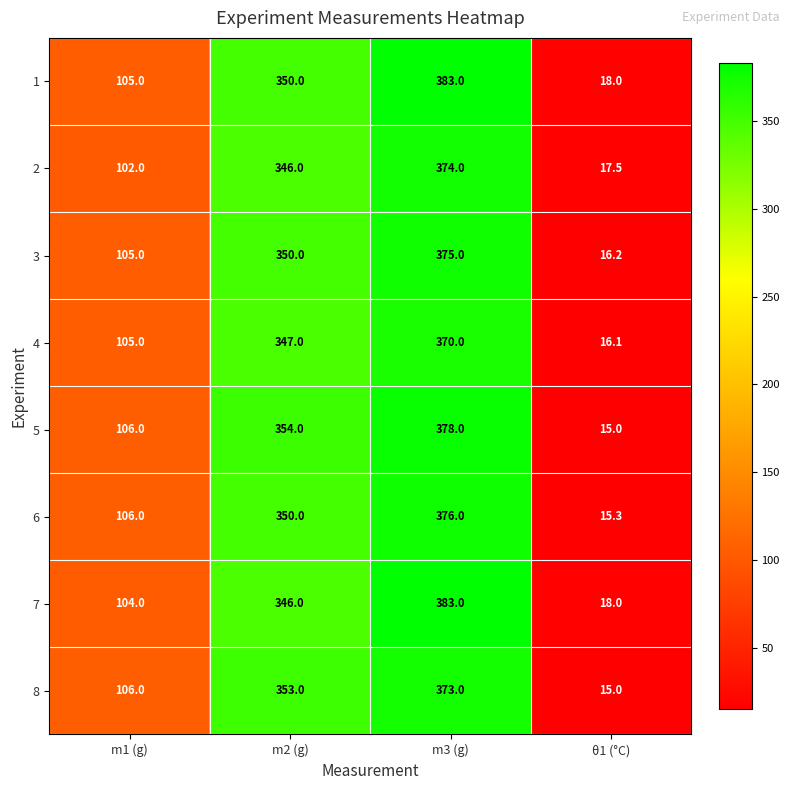

What is the difference between the maximum and second lowest values in the 8 series?

267.0